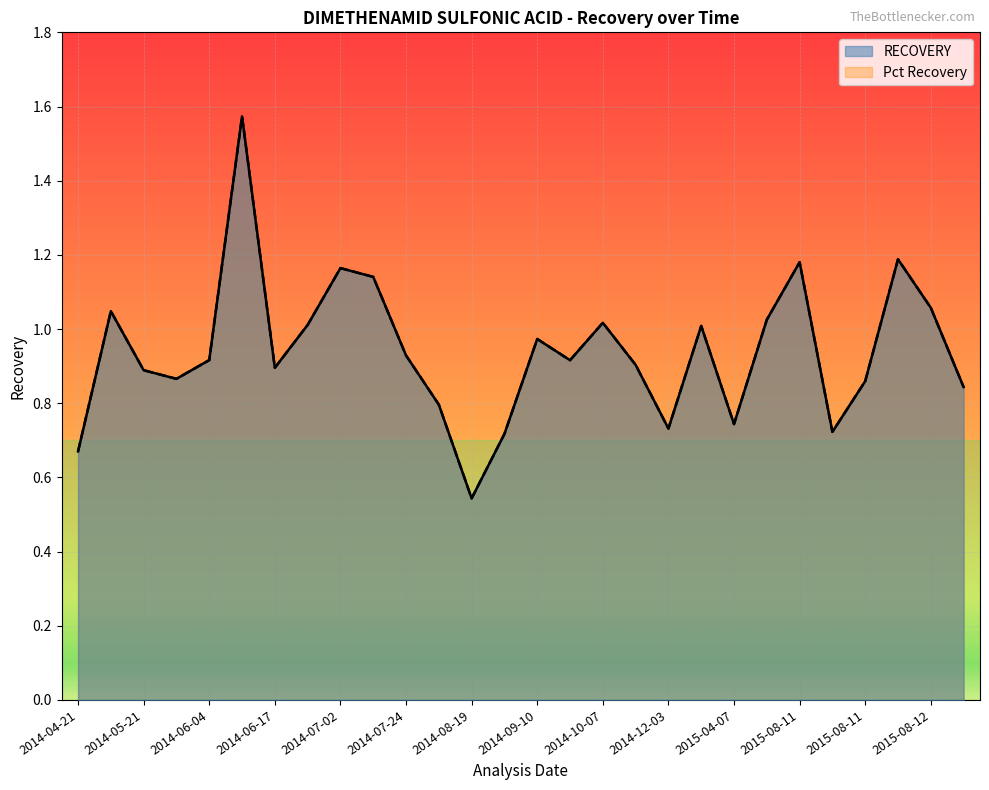

Does the chart display data point markers on the line(s)?

No